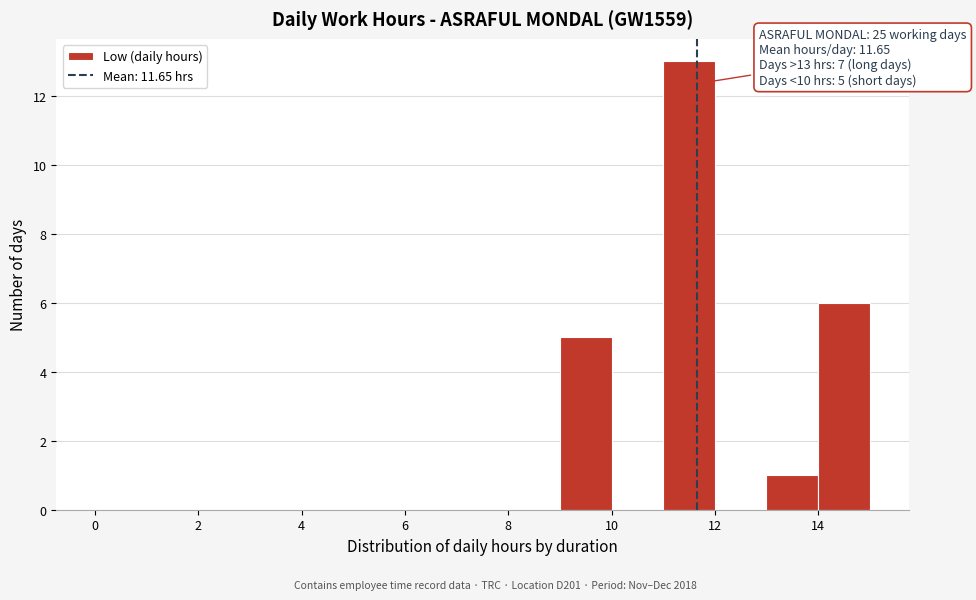

Which range on the x-axis has the tallest bar?

11 to 12